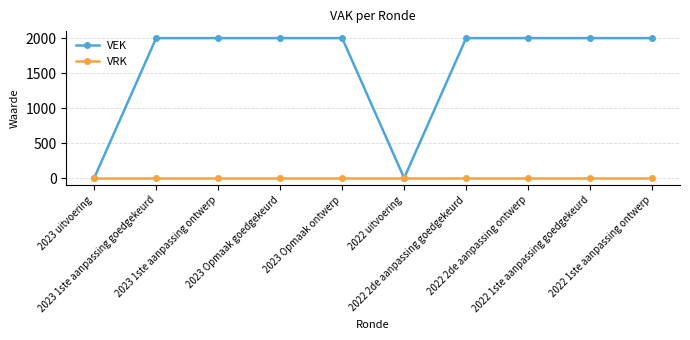

Which series has the largest total across all categories?

VEK